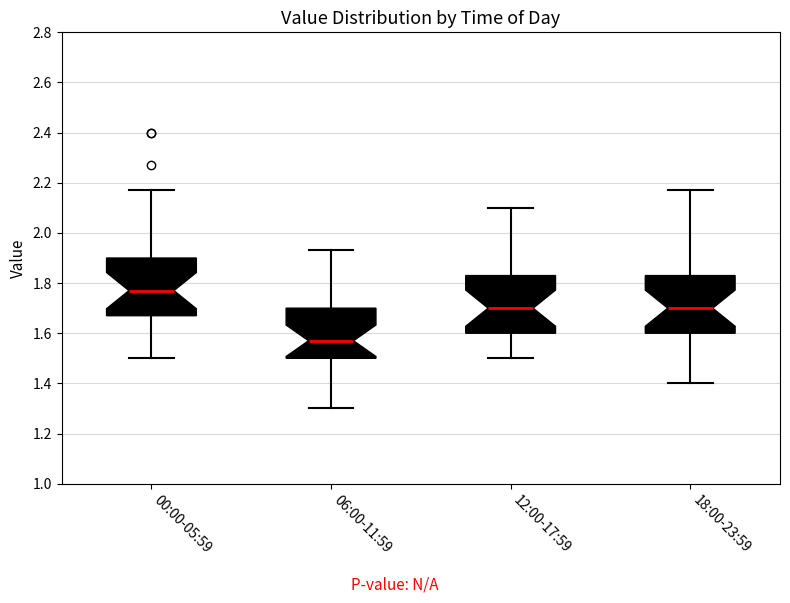

Reading left to right, read every box against the y-axis: the position of its median line, the range the box covers, and the ends of its whiskers. The values are not printed on the chart, so give them approximately, as read against the axis.

00:00-05:59: median 1.78, box 1.68 to 1.90, whiskers 1.50 to 2.18
06:00-11:59: median 1.58, box 1.50 to 1.70, whiskers 1.30 to 1.94
12:00-17:59: median 1.70, box 1.60 to 1.84, whiskers 1.50 to 2.10
18:00-23:59: median 1.70, box 1.60 to 1.84, whiskers 1.40 to 2.18